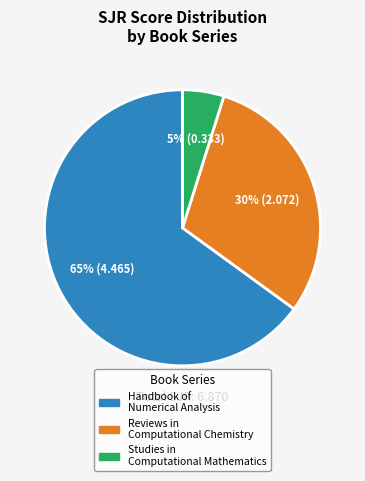

Which has a higher value, Reviews in Computational Chemistry or Handbook of Numerical Analysis?

Handbook of Numerical Analysis